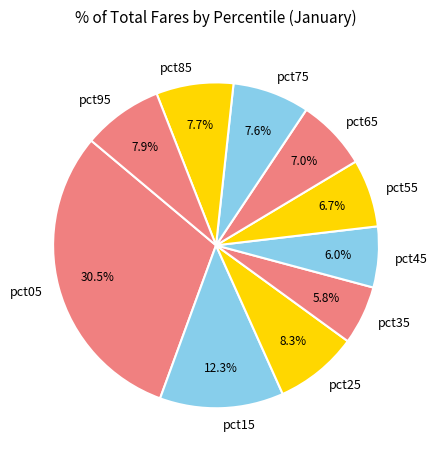

Between pct35 and pct15, which is larger?

pct15